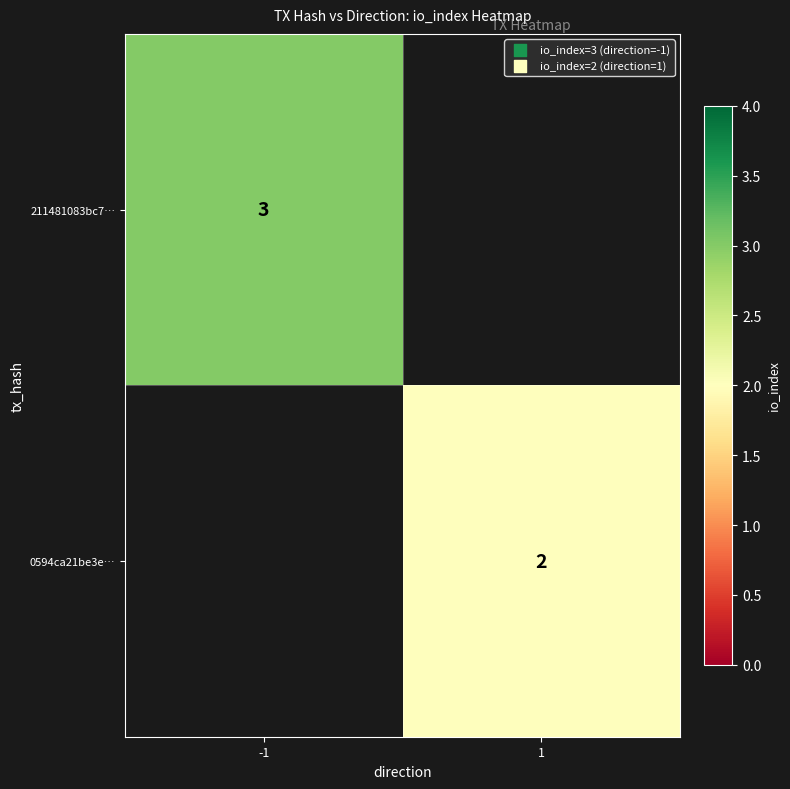

Is it true that 0594ca21be3e… equals 3 at 1?

False